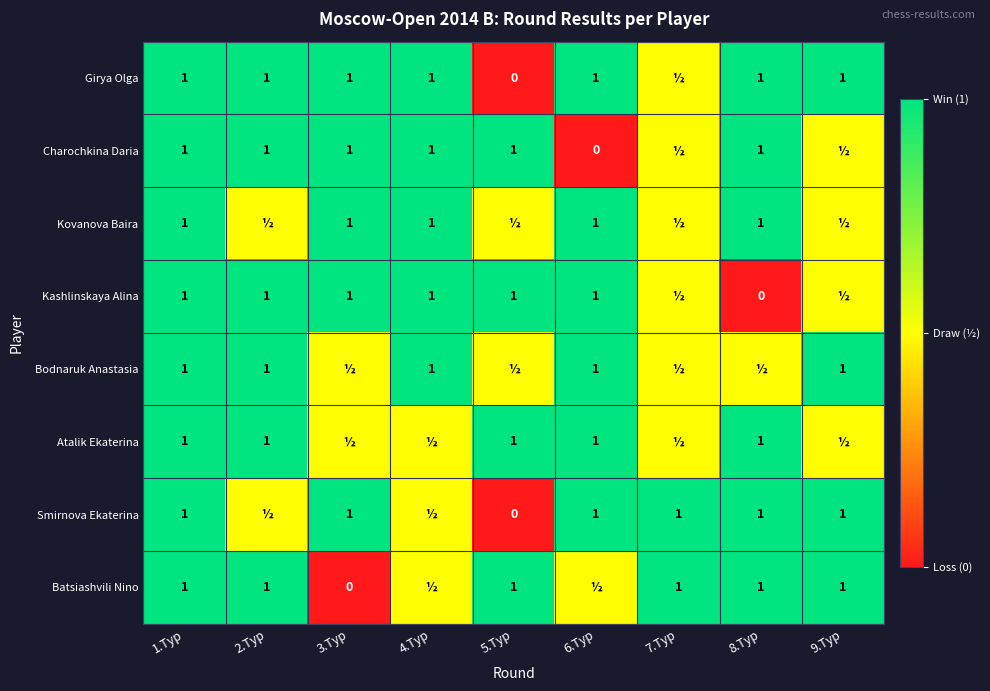

Between 8.Тур and 6.Тур, which is larger?

8.Тур